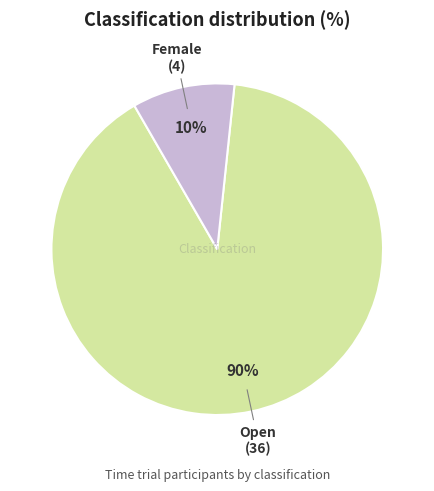

To the nearest percent, what is the difference between the largest and smallest slice percentages?

80%